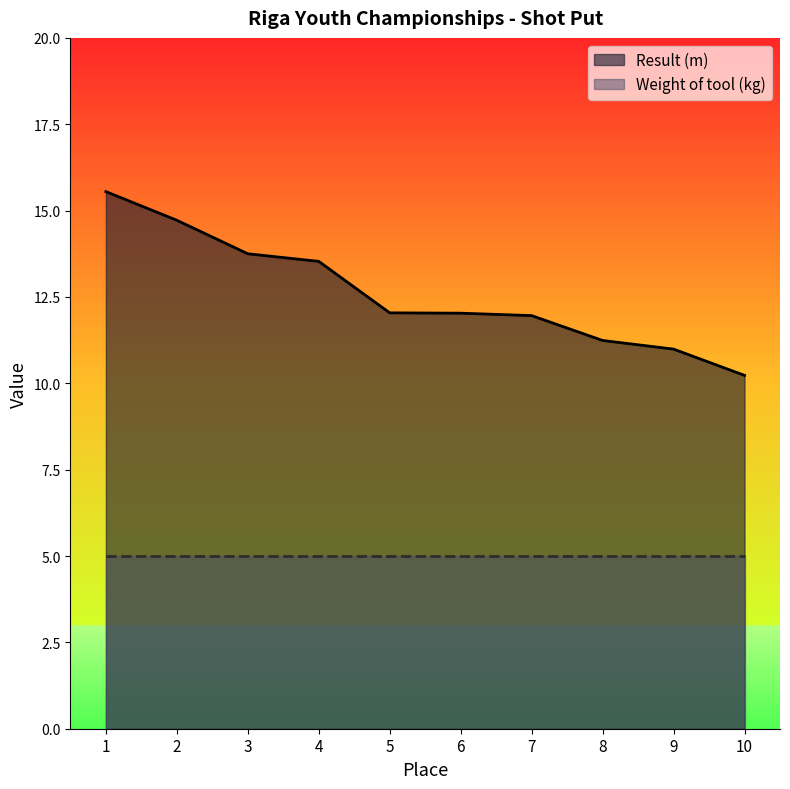

How many values exceed 12?

6